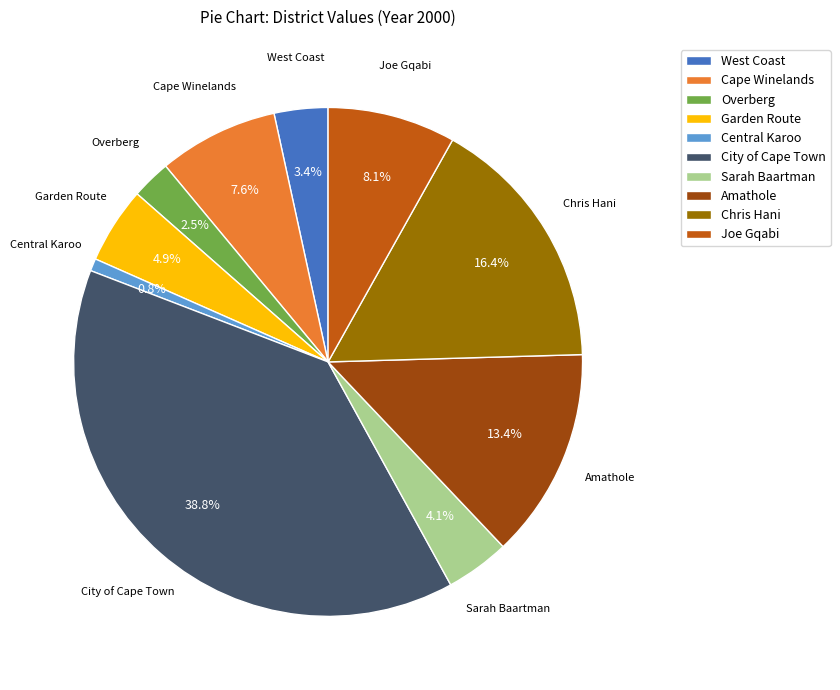

Rank the categories by value from lowest to highest.

Central Karoo, Overberg, West Coast, Sarah Baartman, Garden Route, Cape Winelands, Joe Gqabi, Amathole, Chris Hani, City of Cape Town